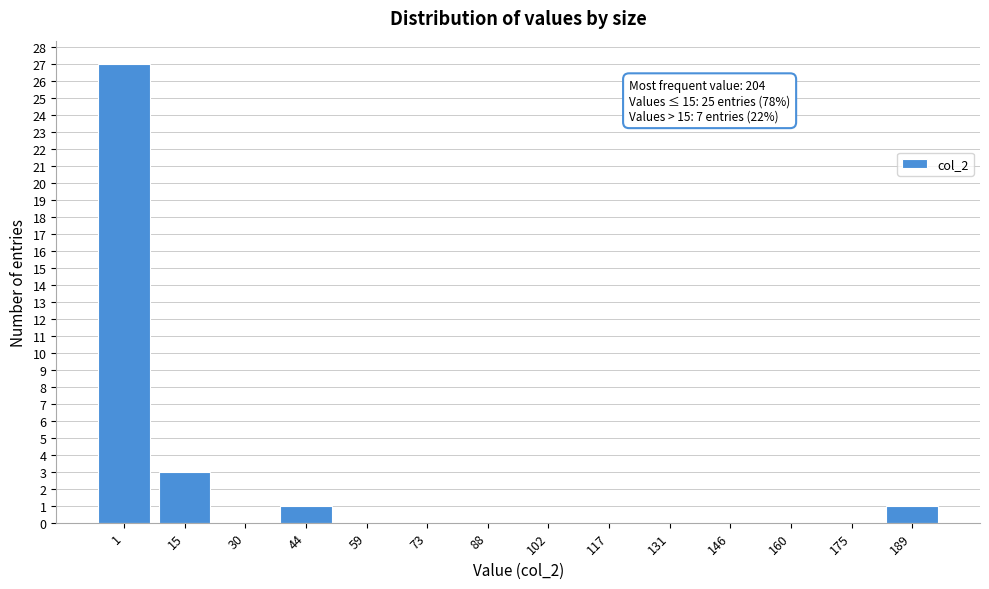

Reading right to left, list all the values displayed in this chart.

189=1	175=0	160=0	146=0	131=0	117=0	102=0	88=0	73=0	59=0	44=1	30=0	15=3	1=27